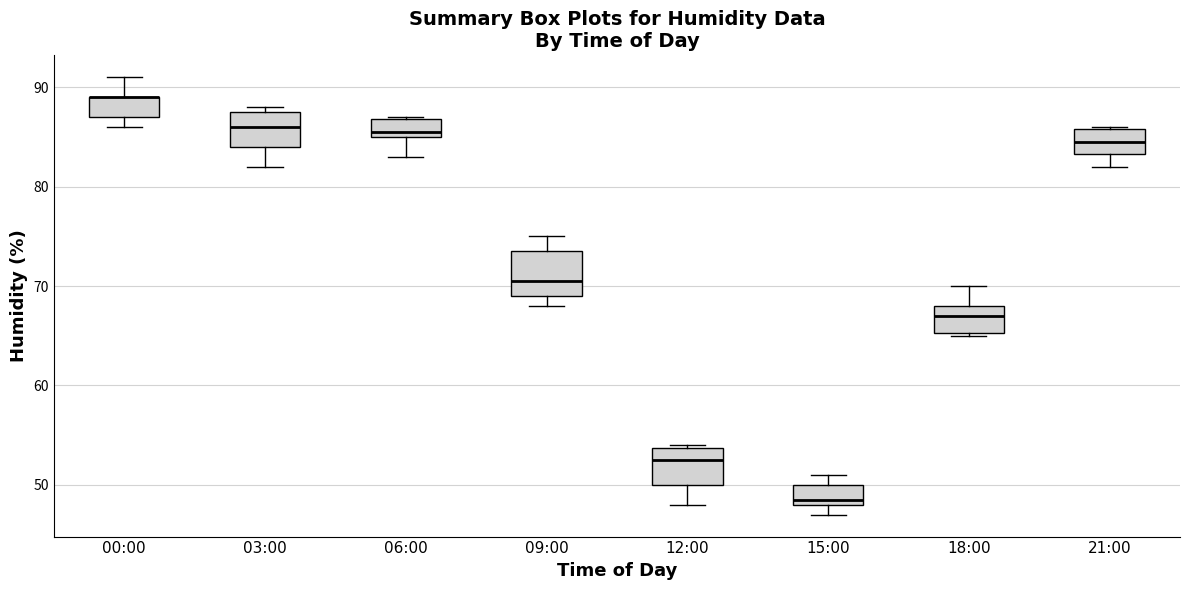

Where is the upper edge of the box for 06:00 on the y-axis? The values are not printed on the chart, so give them approximately, as read against the axis.

87